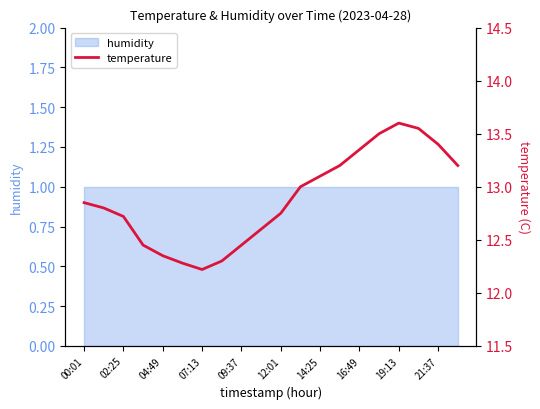

At which category does the chart reach its peak across all series?

19:13